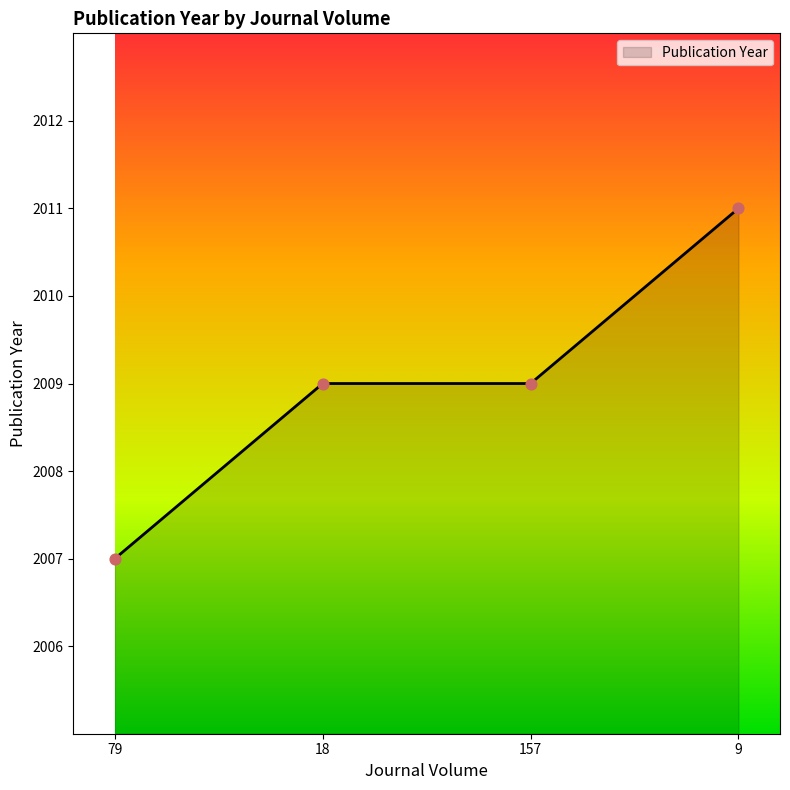

Which has a higher value, 9 or 18?

9